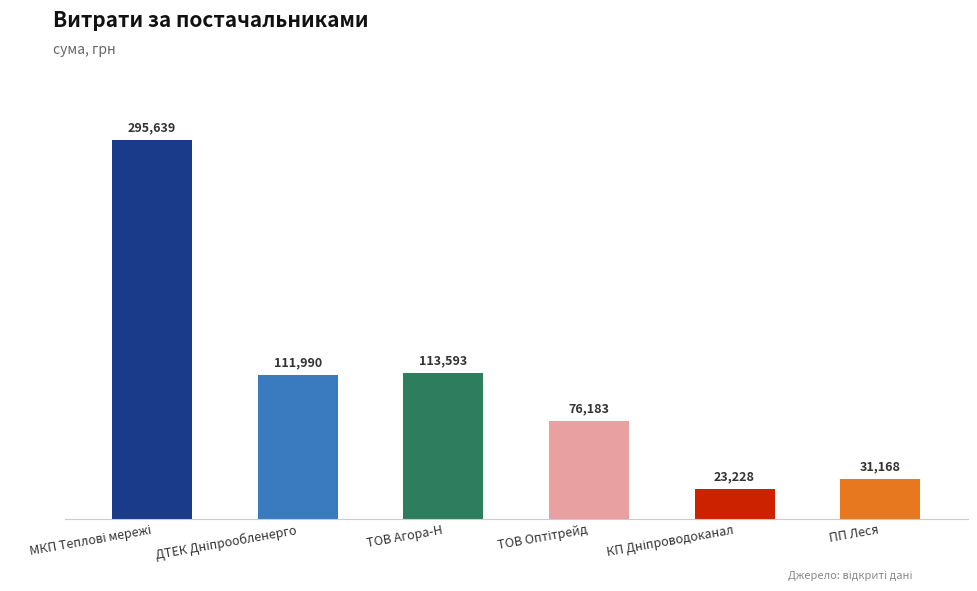

What position from the right is ПП Леся?

1